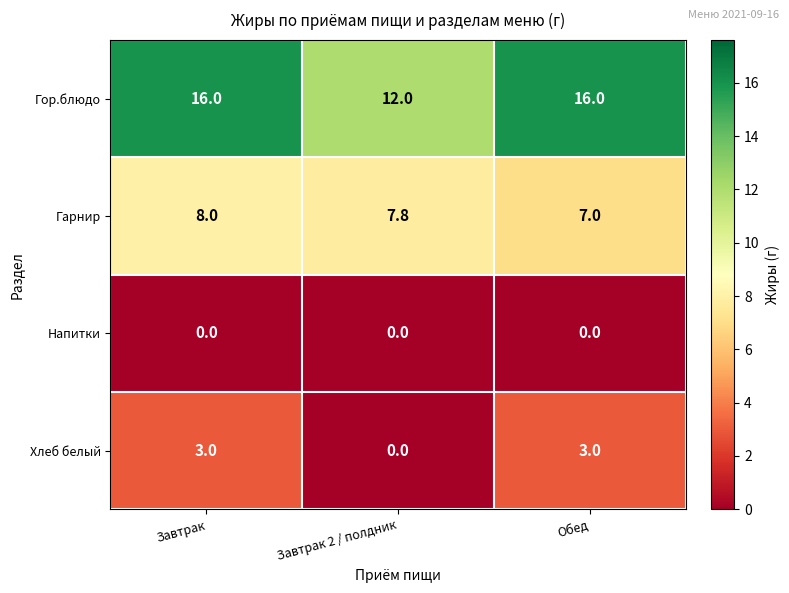

Which series changed the most between Завтрак 2 / полдник and Обед?

Гор.блюдо